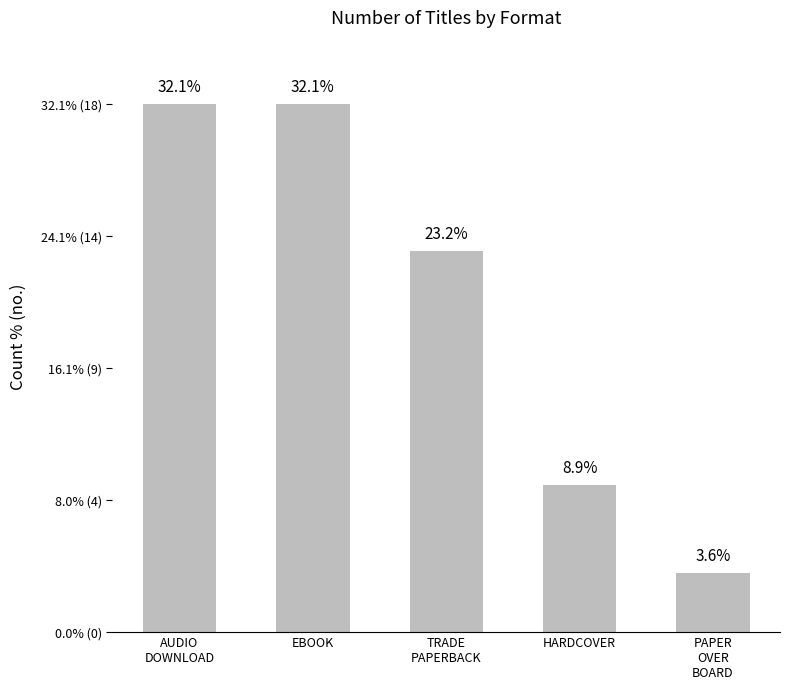

Read the value at TRADE
PAPERBACK.

13